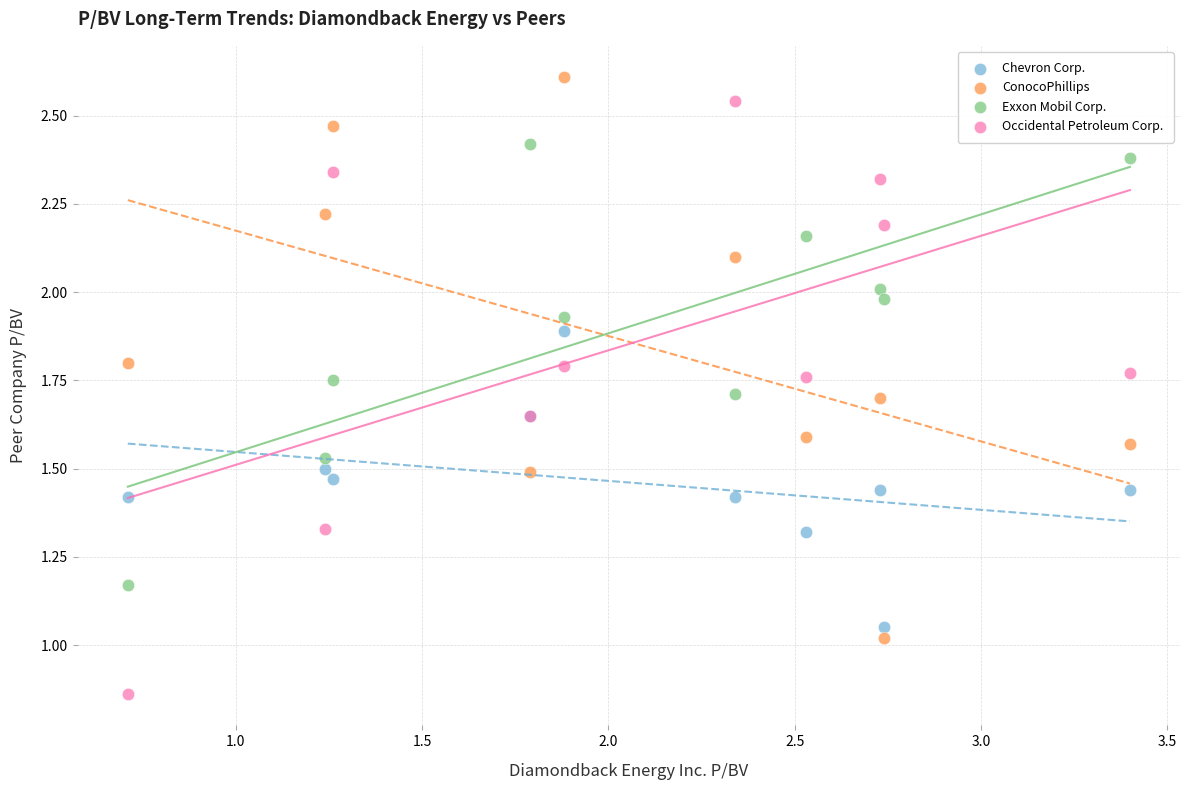

What is the X range (max minus min) for the scatter plot?

2.7